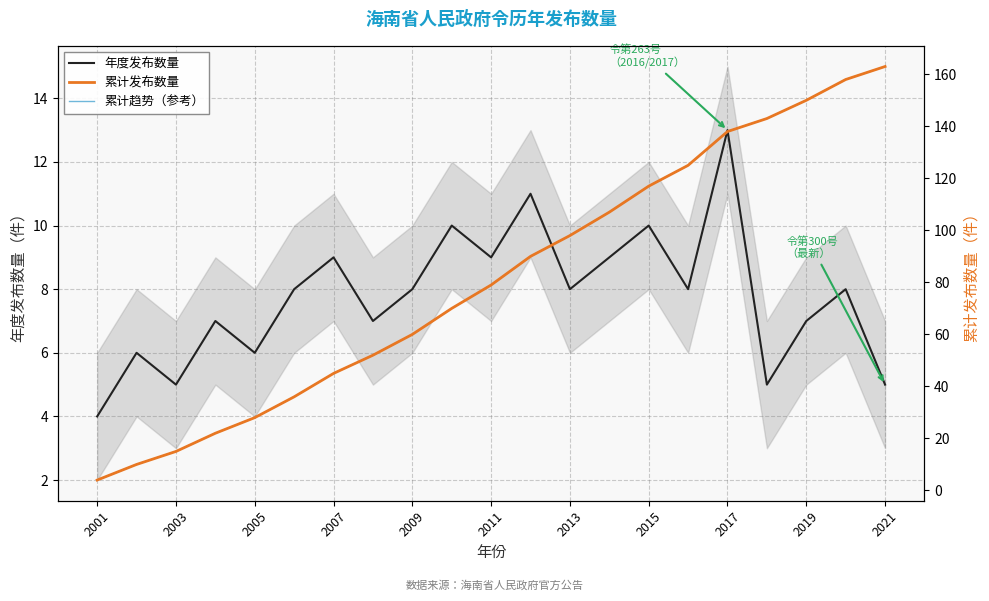

At which label does 年度发布数量 reach its minimum?

2001